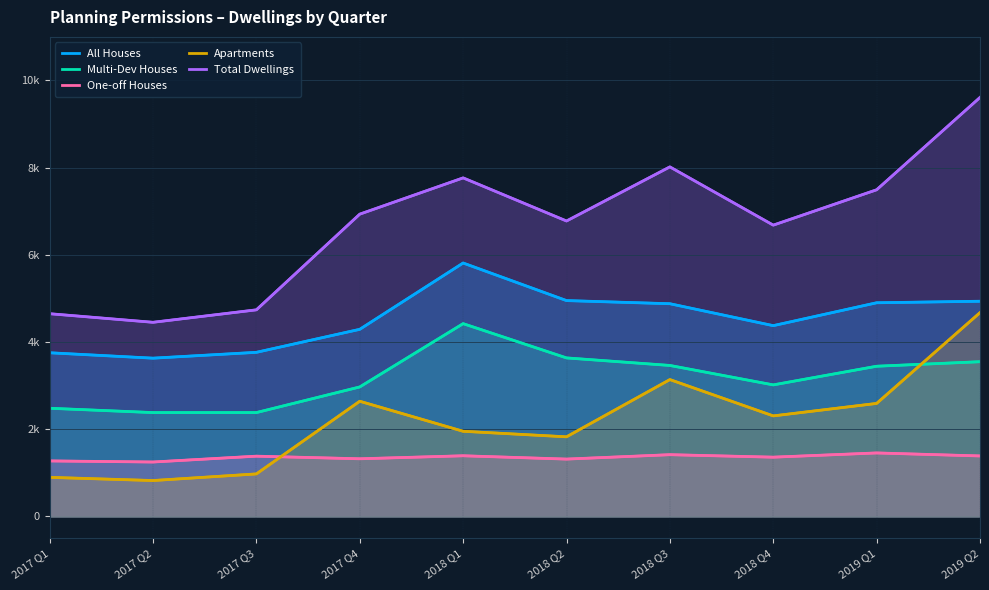

True or false: Multi-Dev Houses and Total Dwellings cross at least once.

False